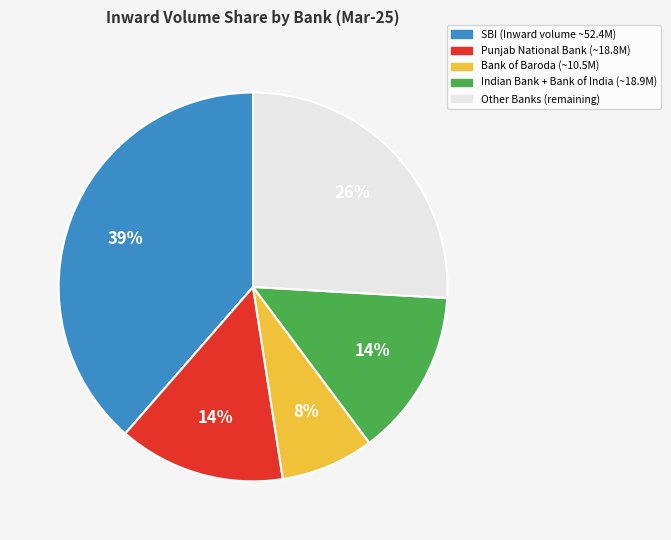

To the nearest percent, what is the average slice percentage?

20%